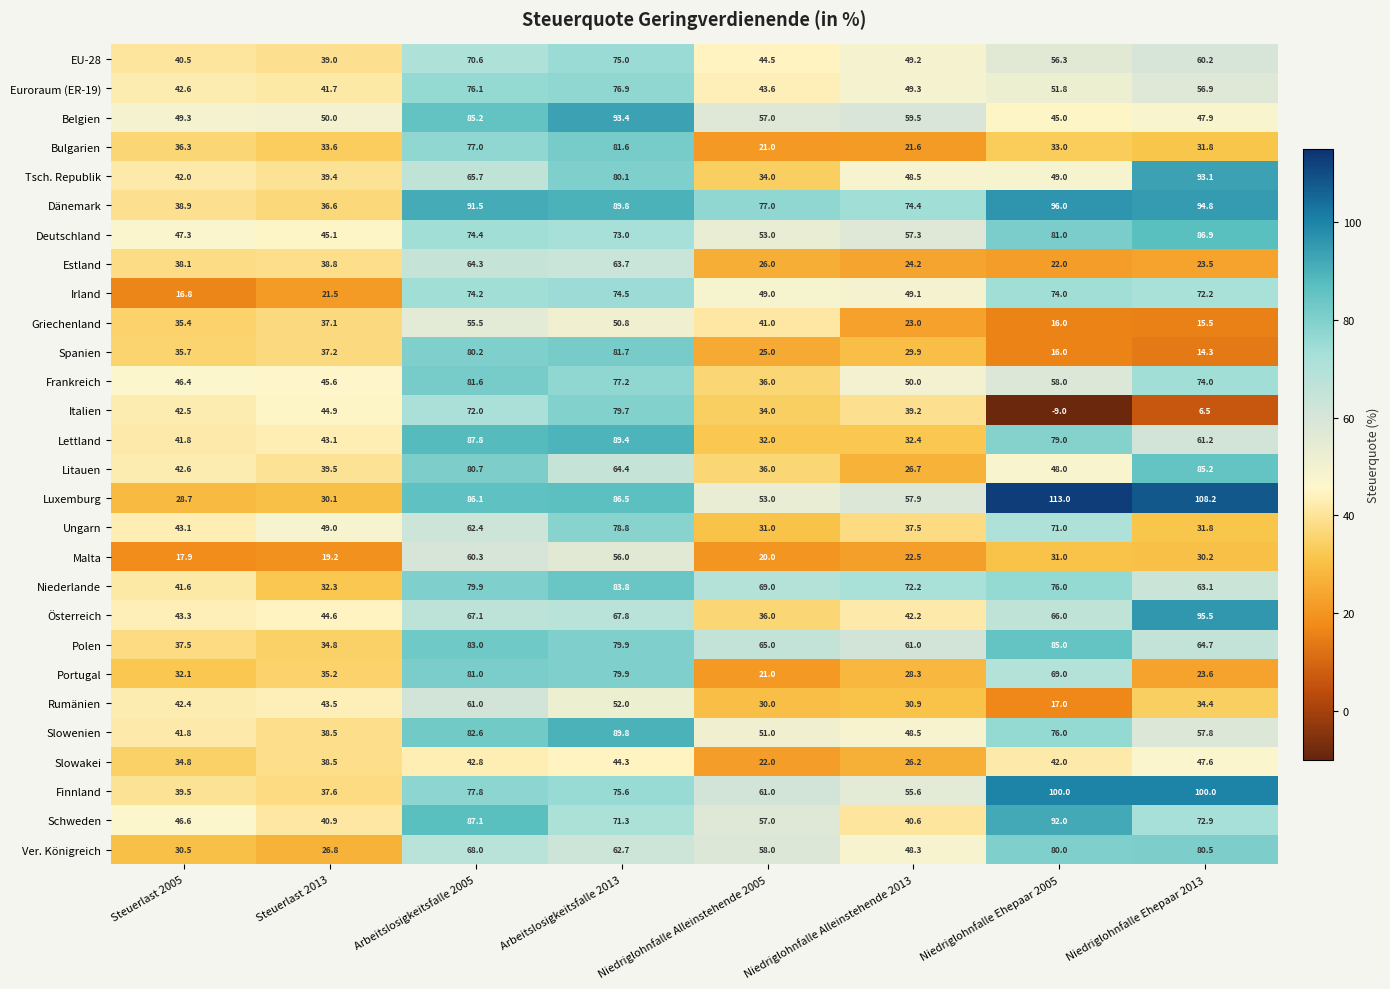

Where does the Italien series first go above 42?

Steuerlast 2005